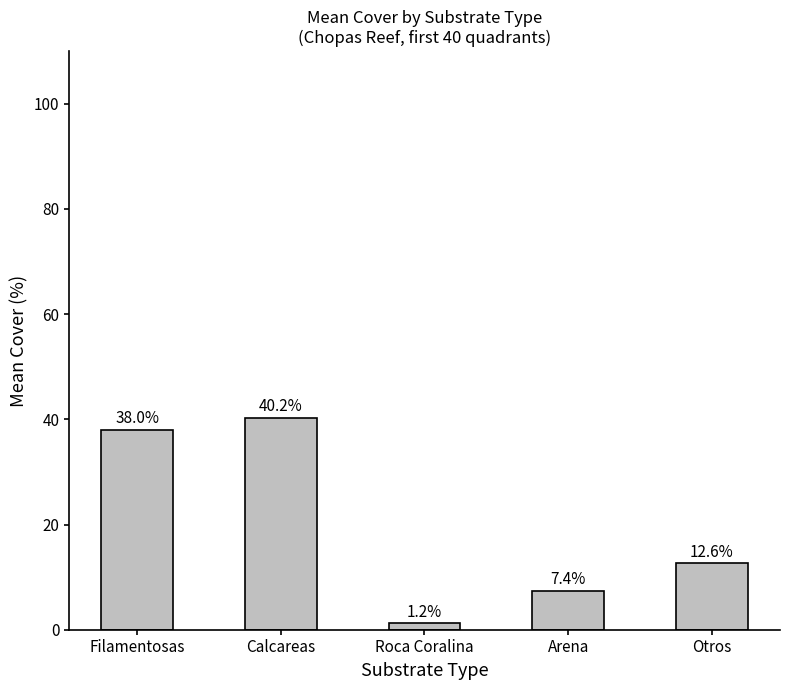

Are the bars horizontal?

No